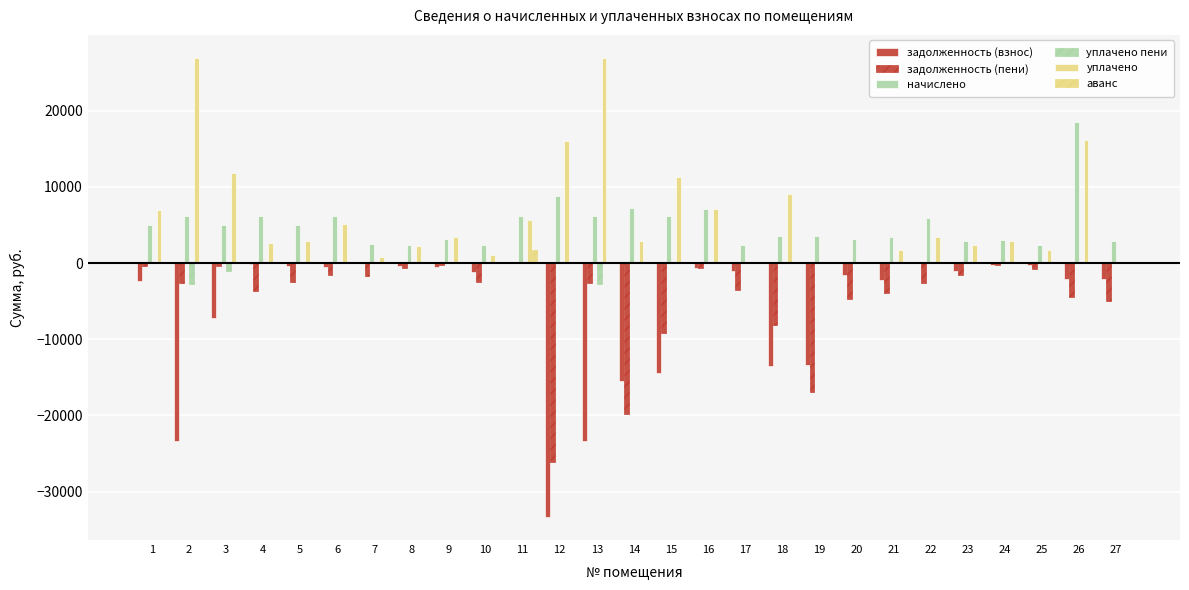

What is the average value of the аванс series?

65.5